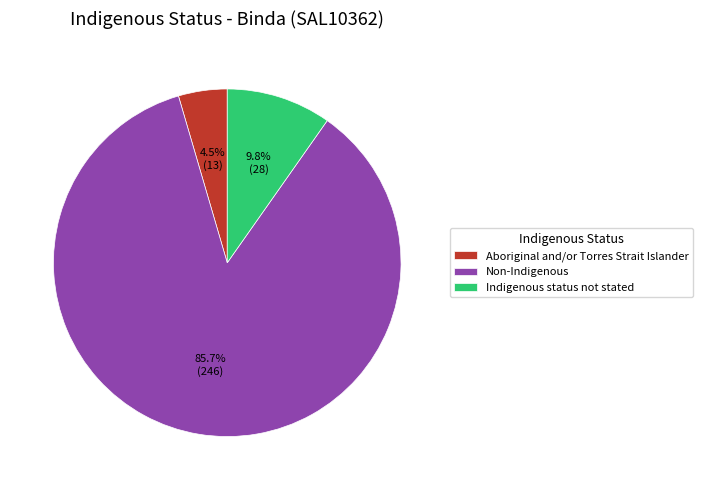

How many segments does this pie chart have?

3